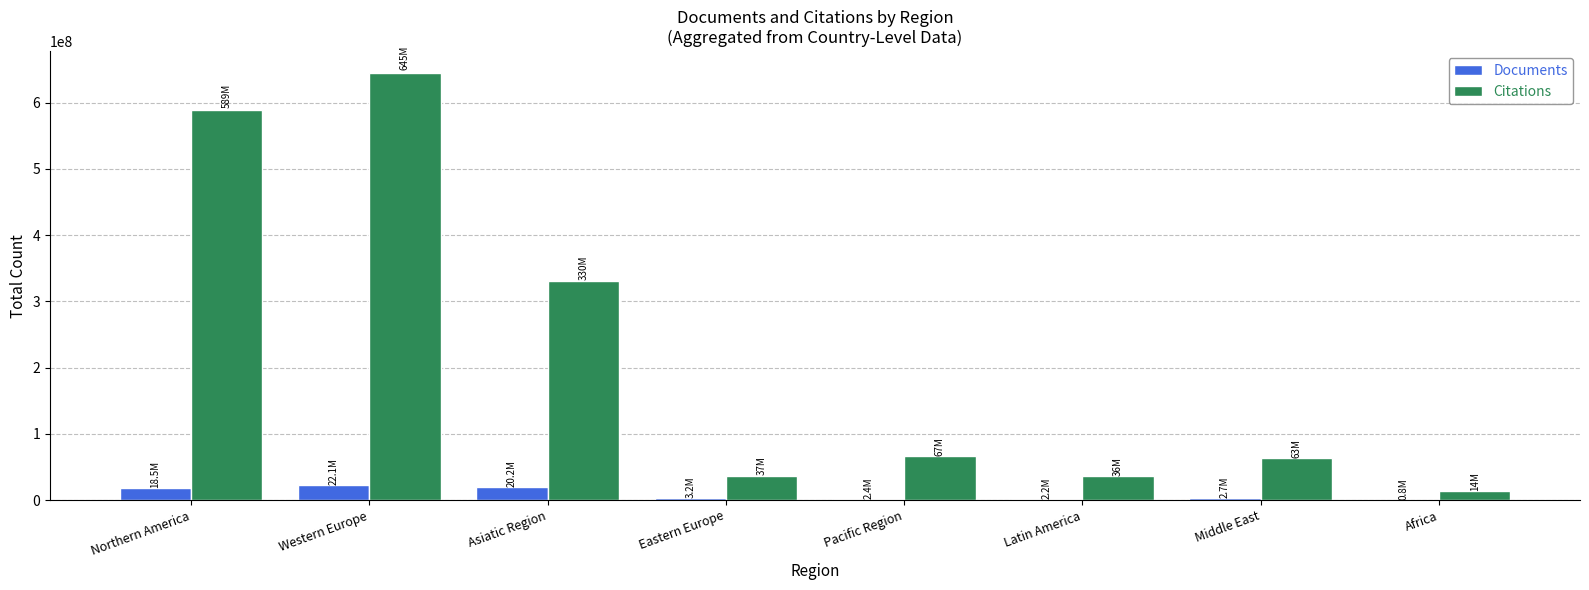

Which series changed the most between Pacific Region and Latin America?

Citations